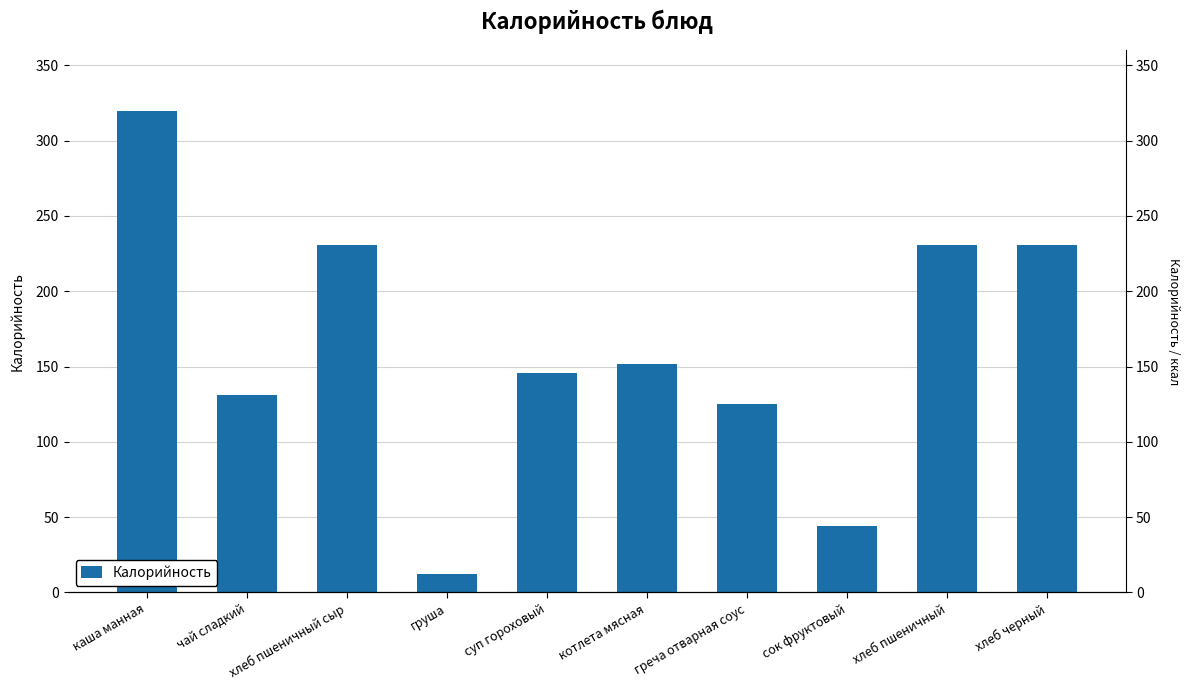

What is the average value?

162